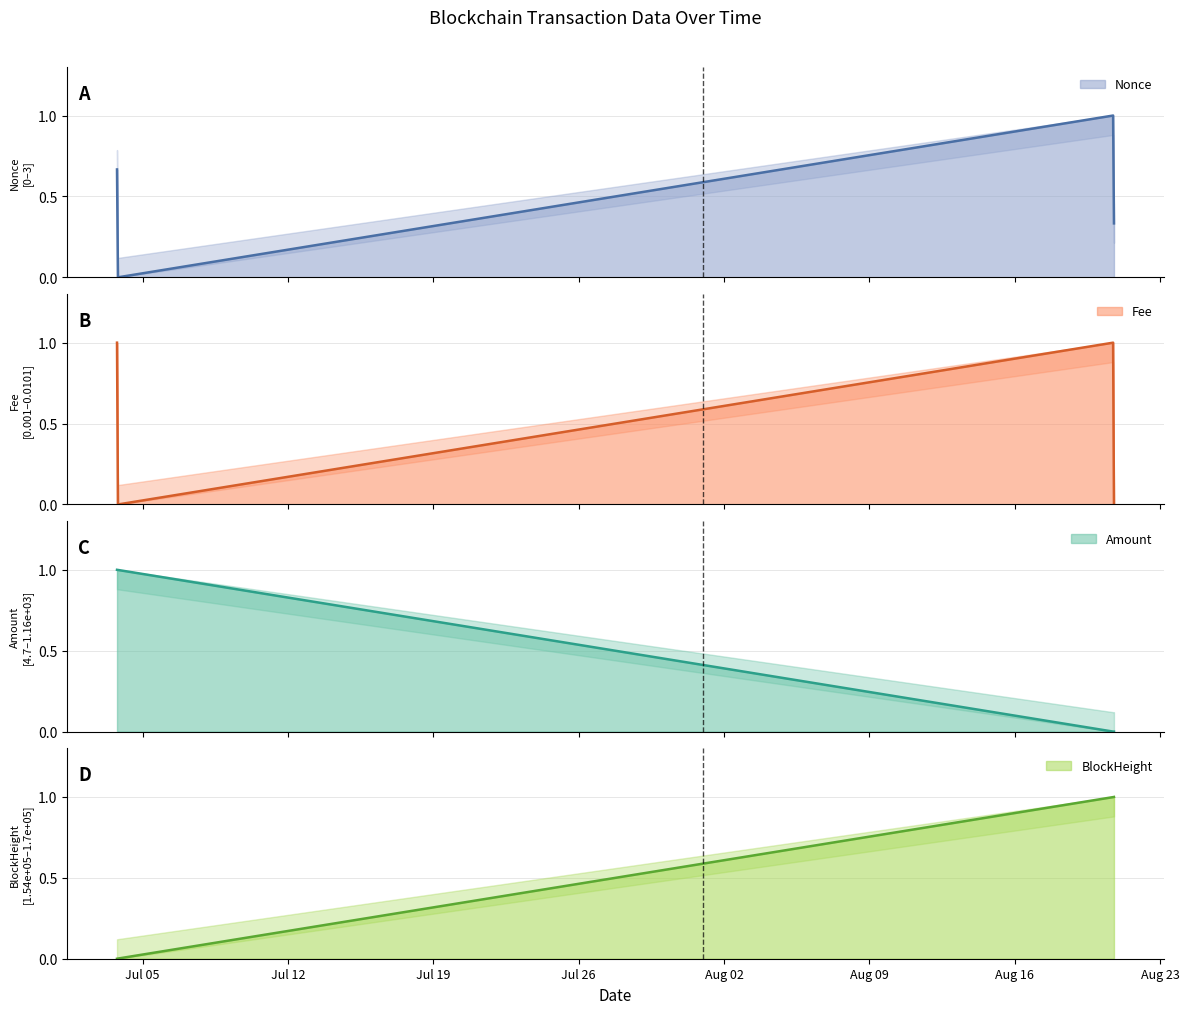

At which category does the chart reach its peak across all series?

2022-07-03 18:15:00